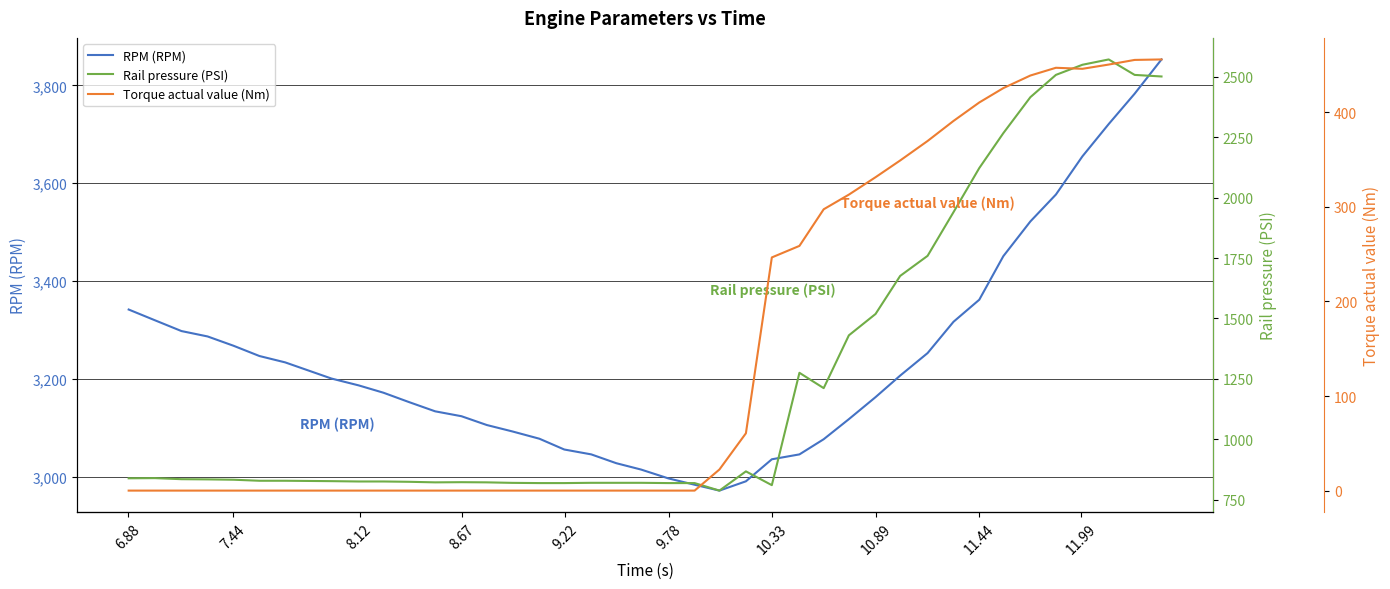

What is the minimum value for RPM (RPM)?

2972